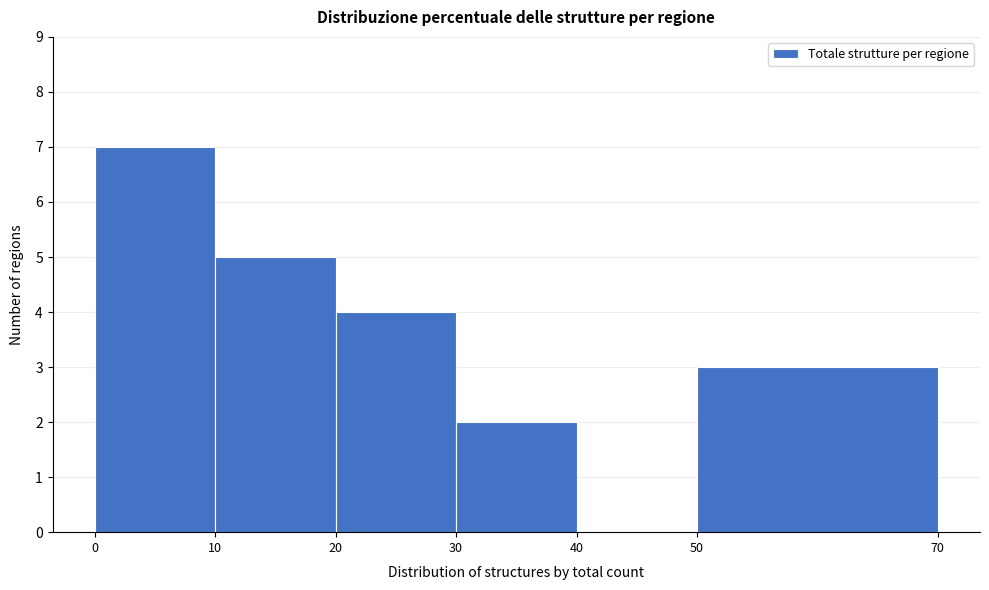

What is the height of the bar covering 30 to 40 on the x-axis? The values are not printed on the chart, so give them approximately, as read against the axis.

2